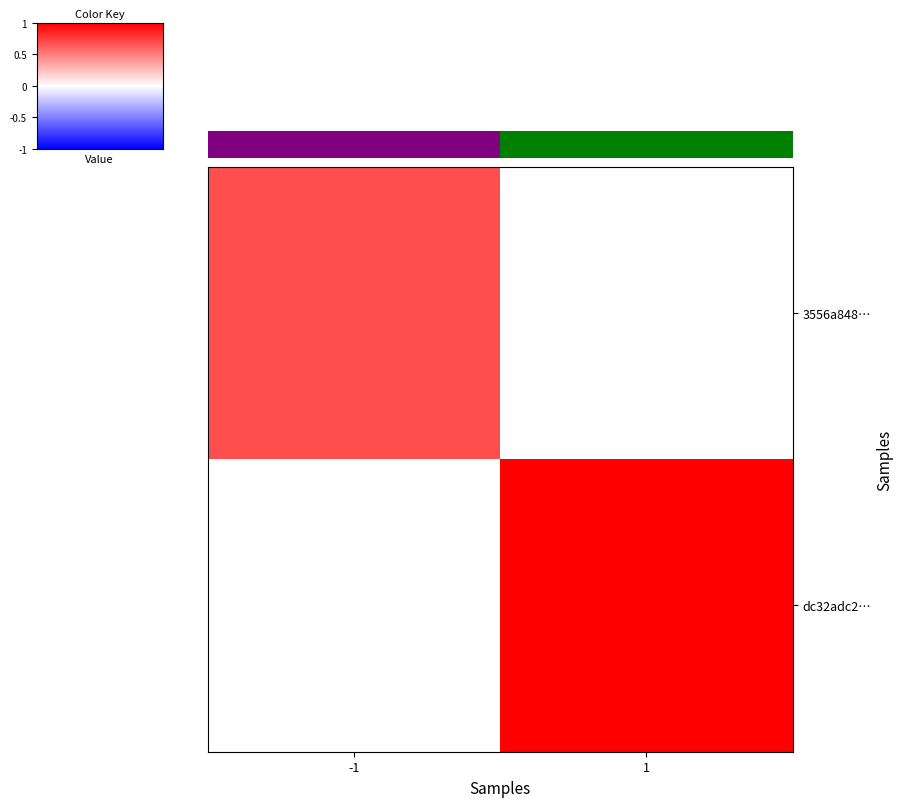

At how many categories does at least one series exceed 0?

2